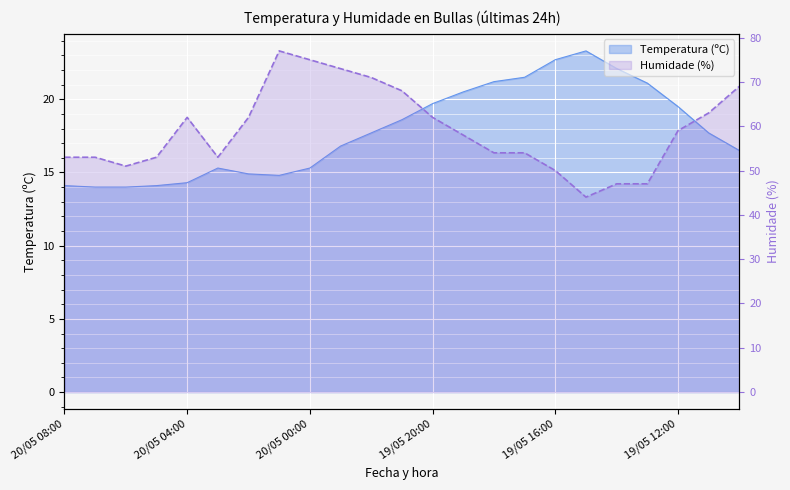

Count the number of categories in the chart.

23